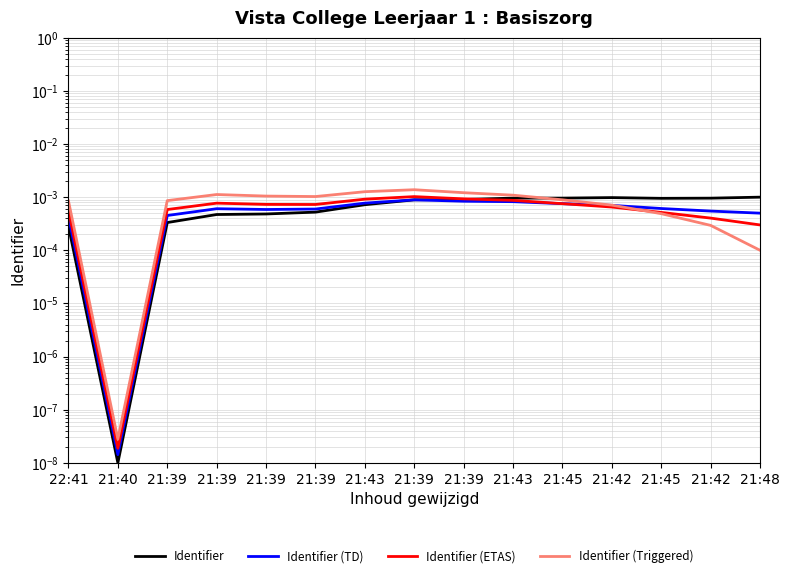

Does the chart display data point markers on the line(s)?

No